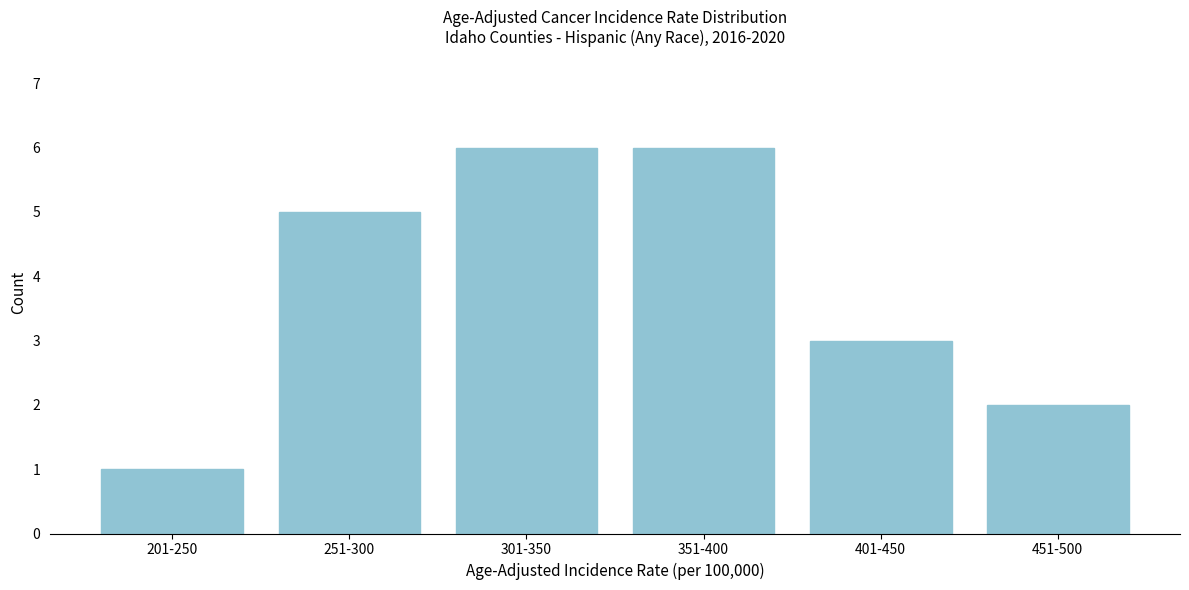

Reading left to right, transcribe all the data shown in this chart.

201-250=1	251-300=5	301-350=6	351-400=6	401-450=3	451-500=2